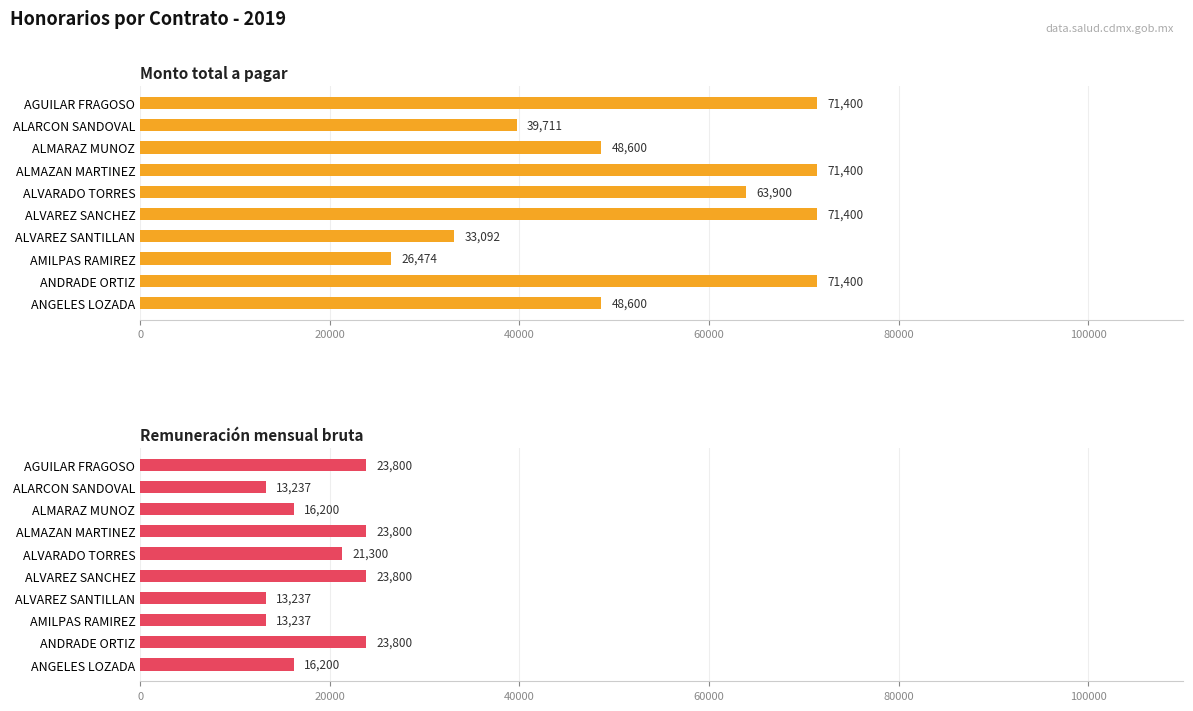

How many data points does each series have?

10